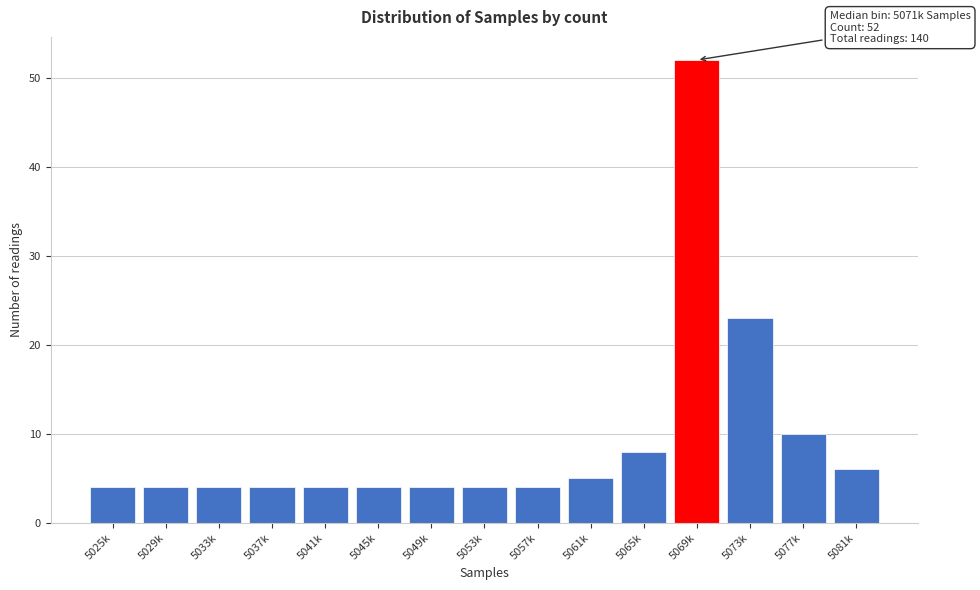

Reading left to right, extract all data points from this chart.

5025k=4	5029k=4	5033k=4	5037k=4	5041k=4	5045k=4	5049k=4	5053k=4	5057k=4	5061k=5	5065k=8	5069k=52	5073k=23	5077k=10	5081k=6